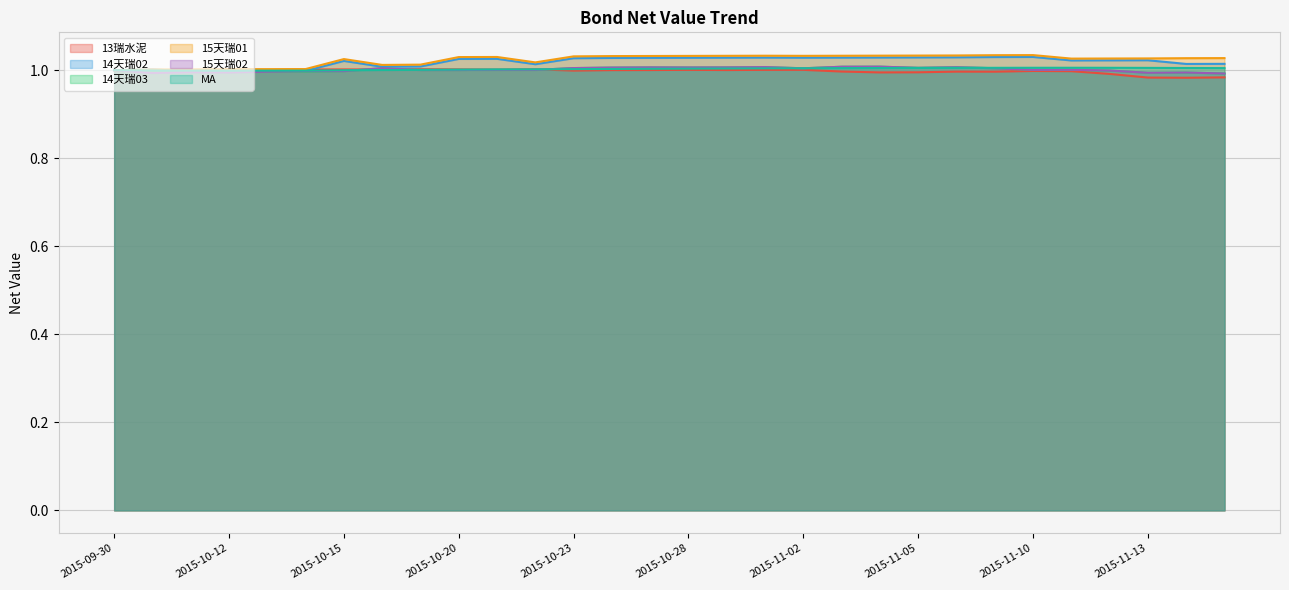

At which label does MA reach its minimum?

2015-10-13